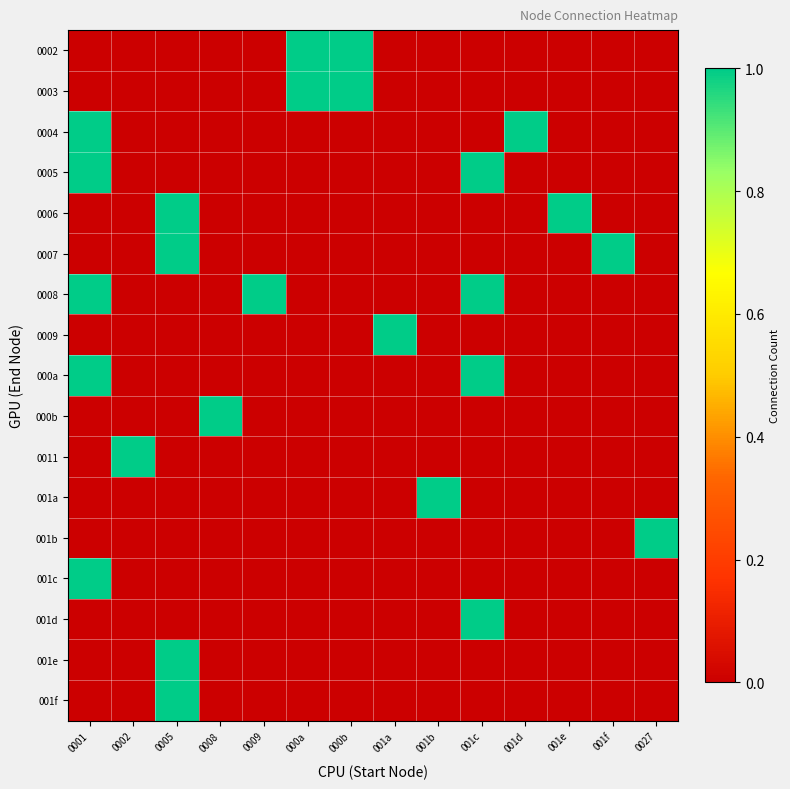

Reading left to right, list all the values displayed in this chart.

0002: 0001=0	0002=0	0005=0	0008=0	0009=0	000a=1	000b=1	001a=0	001b=0	001c=0	001d=0	001e=0	001f=0	0027=0
0003: 0001=0	0002=0	0005=0	0008=0	0009=0	000a=1	000b=1	001a=0	001b=0	001c=0	001d=0	001e=0	001f=0	0027=0
0004: 0001=1	0002=0	0005=0	0008=0	0009=0	000a=0	000b=0	001a=0	001b=0	001c=0	001d=1	001e=0	001f=0	0027=0
0005: 0001=1	0002=0	0005=0	0008=0	0009=0	000a=0	000b=0	001a=0	001b=0	001c=1	001d=0	001e=0	001f=0	0027=0
0006: 0001=0	0002=0	0005=1	0008=0	0009=0	000a=0	000b=0	001a=0	001b=0	001c=0	001d=0	001e=1	001f=0	0027=0
0007: 0001=0	0002=0	0005=1	0008=0	0009=0	000a=0	000b=0	001a=0	001b=0	001c=0	001d=0	001e=0	001f=1	0027=0
0008: 0001=1	0002=0	0005=0	0008=0	0009=1	000a=0	000b=0	001a=0	001b=0	001c=1	001d=0	001e=0	001f=0	0027=0
0009: 0001=0	0002=0	0005=0	0008=0	0009=0	000a=0	000b=0	001a=1	001b=0	001c=0	001d=0	001e=0	001f=0	0027=0
000a: 0001=1	0002=0	0005=0	0008=0	0009=0	000a=0	000b=0	001a=0	001b=0	001c=1	001d=0	001e=0	001f=0	0027=0
000b: 0001=0	0002=0	0005=0	0008=1	0009=0	000a=0	000b=0	001a=0	001b=0	001c=0	001d=0	001e=0	001f=0	0027=0
0011: 0001=0	0002=1	0005=0	0008=0	0009=0	000a=0	000b=0	001a=0	001b=0	001c=0	001d=0	001e=0	001f=0	0027=0
001a: 0001=0	0002=0	0005=0	0008=0	0009=0	000a=0	000b=0	001a=0	001b=1	001c=0	001d=0	001e=0	001f=0	0027=0
001b: 0001=0	0002=0	0005=0	0008=0	0009=0	000a=0	000b=0	001a=0	001b=0	001c=0	001d=0	001e=0	001f=0	0027=1
001c: 0001=1	0002=0	0005=0	0008=0	0009=0	000a=0	000b=0	001a=0	001b=0	001c=0	001d=0	001e=0	001f=0	0027=0
001d: 0001=0	0002=0	0005=0	0008=0	0009=0	000a=0	000b=0	001a=0	001b=0	001c=1	001d=0	001e=0	001f=0	0027=0
001e: 0001=0	0002=0	0005=1	0008=0	0009=0	000a=0	000b=0	001a=0	001b=0	001c=0	001d=0	001e=0	001f=0	0027=0
001f: 0001=0	0002=0	0005=1	0008=0	0009=0	000a=0	000b=0	001a=0	001b=0	001c=0	001d=0	001e=0	001f=0	0027=0